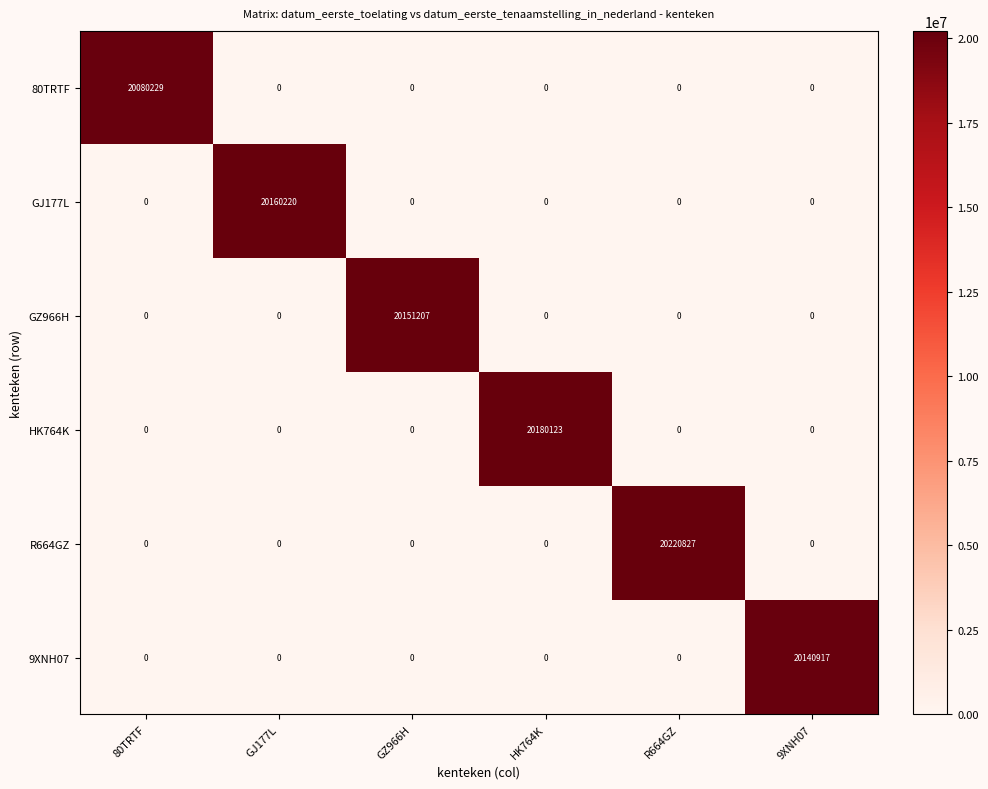

List the series in order of their peak value, lowest first.

80TRTF, 9XNH07, GZ966H, GJ177L, HK764K, R664GZ